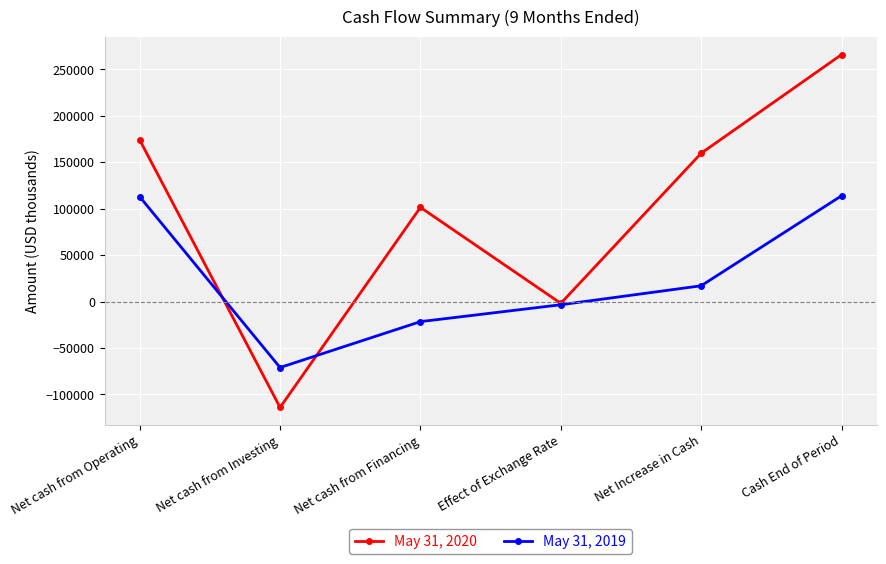

True or false: May 31, 2020 has a value of 174130 at Net cash from Operating.

True